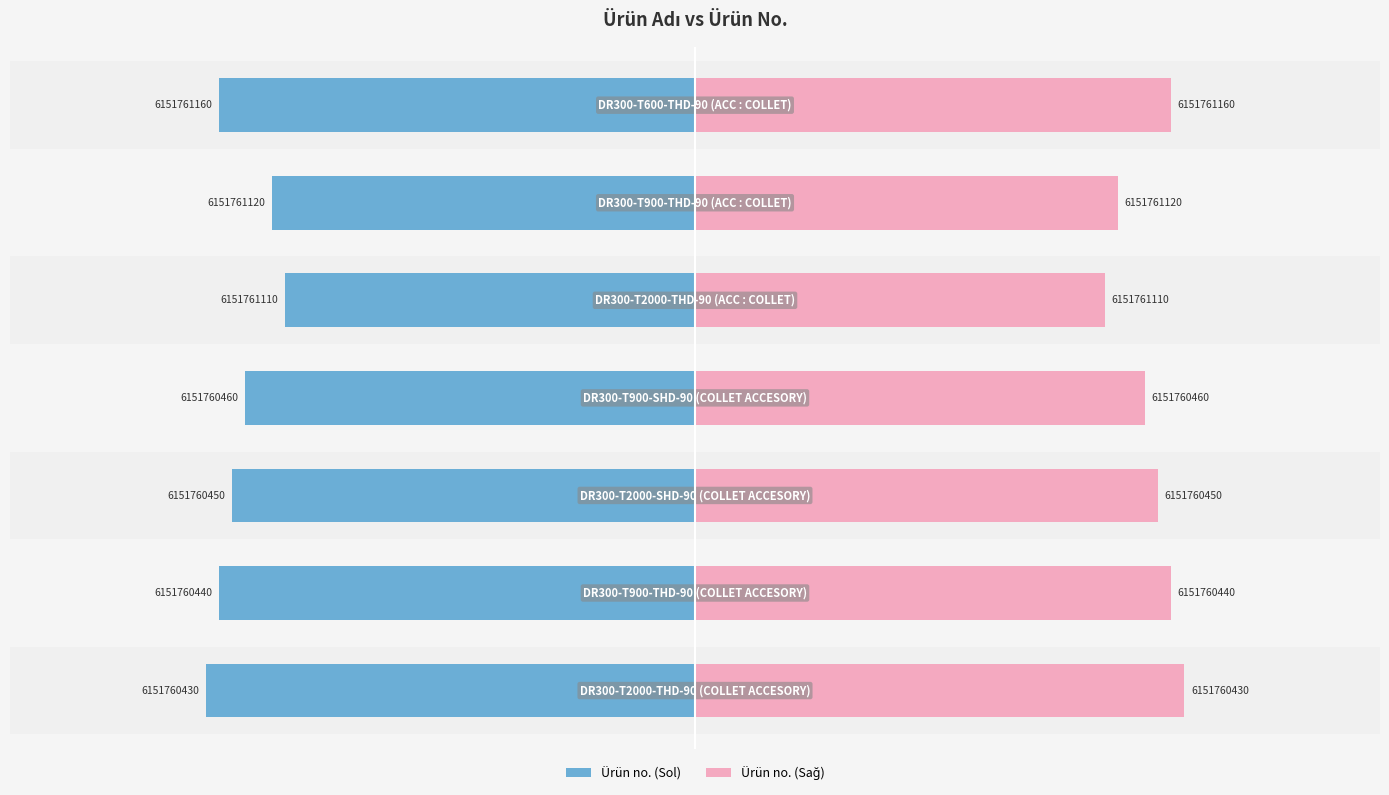

True or false: Ürün no. (Sol) has a value of -559 at 800.

False